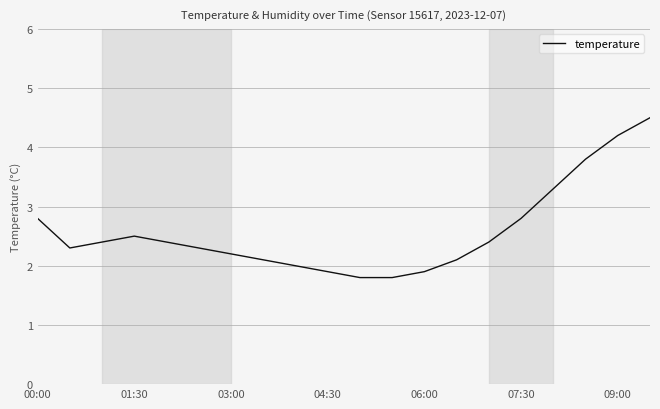

What is the difference between the maximum and minimum values?

2.7